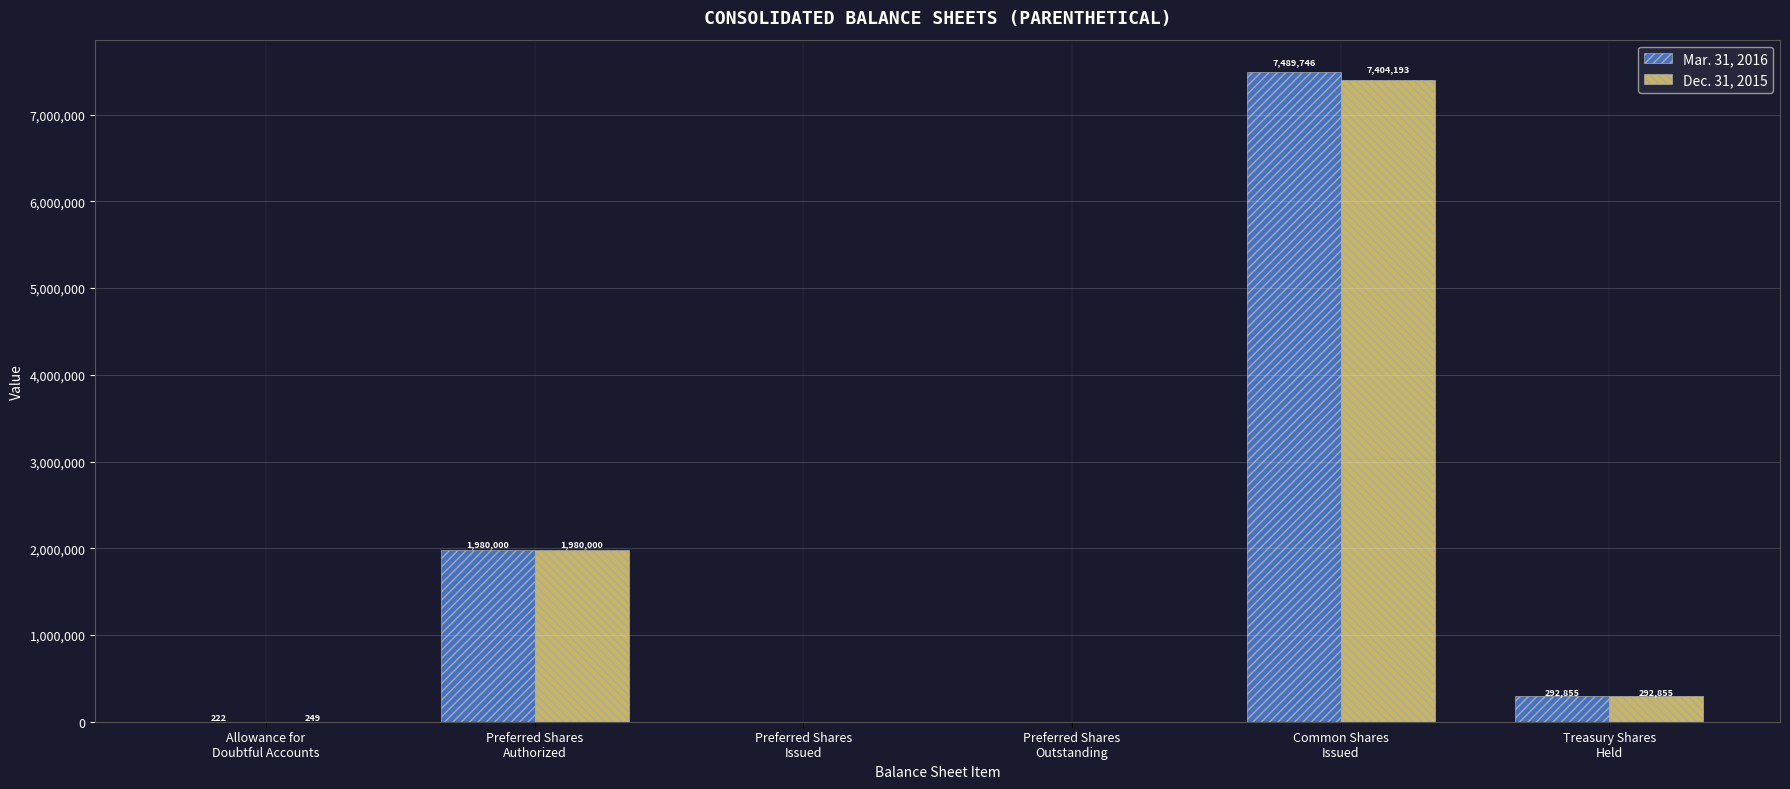

The value of Mar. 31, 2016 at Preferred Shares
Issued is 0. True or false?

True